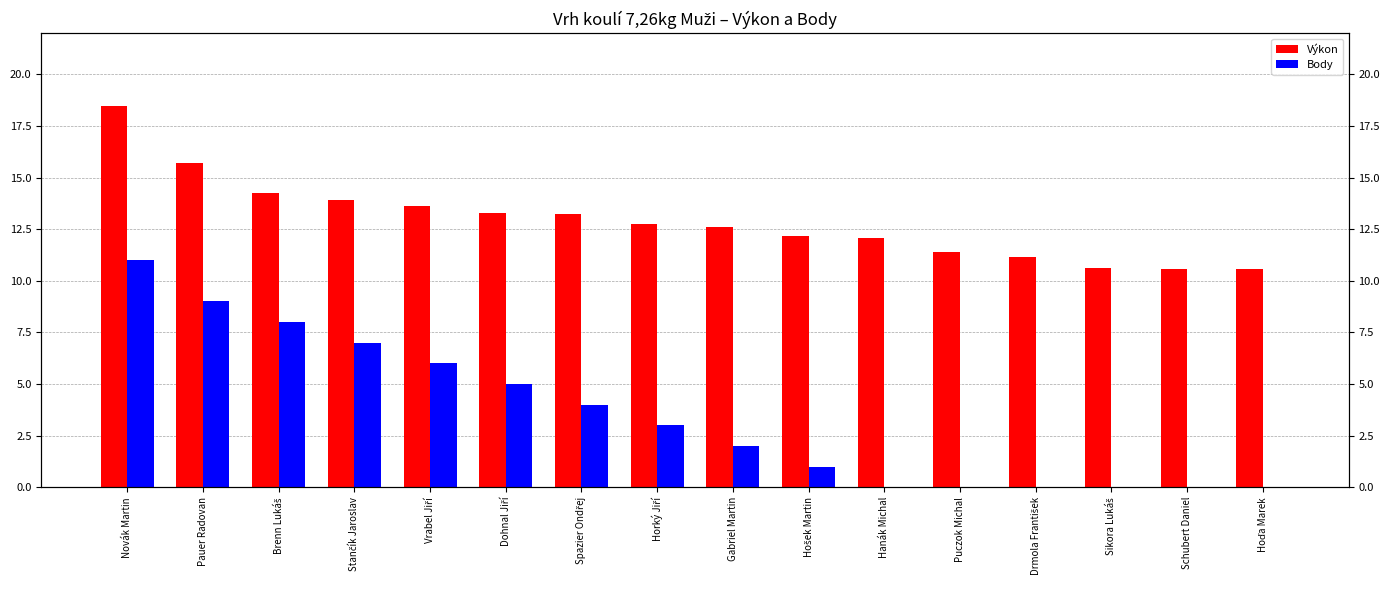

What are all the series names shown in the legend?

Výkon, Body